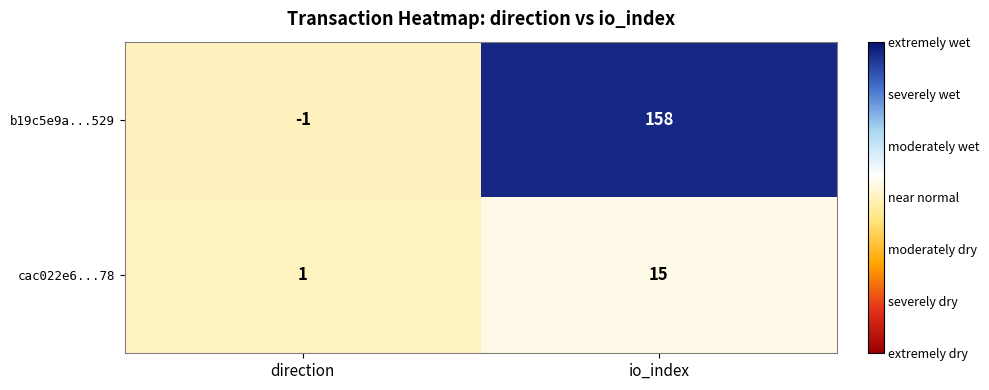

Read the b19c5e9a...529 value at io_index.

158